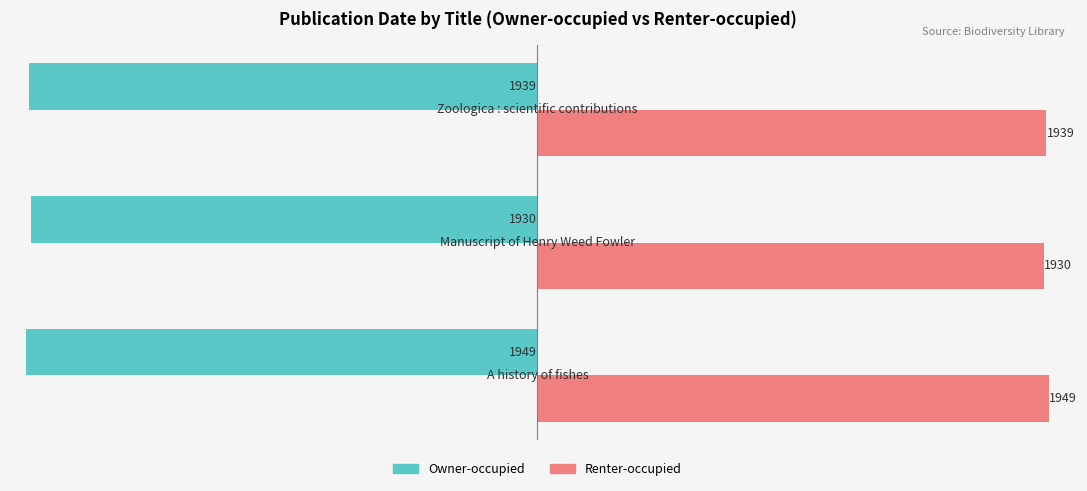

What is the difference between the maximum and minimum values in the Owner-occupied series?

19